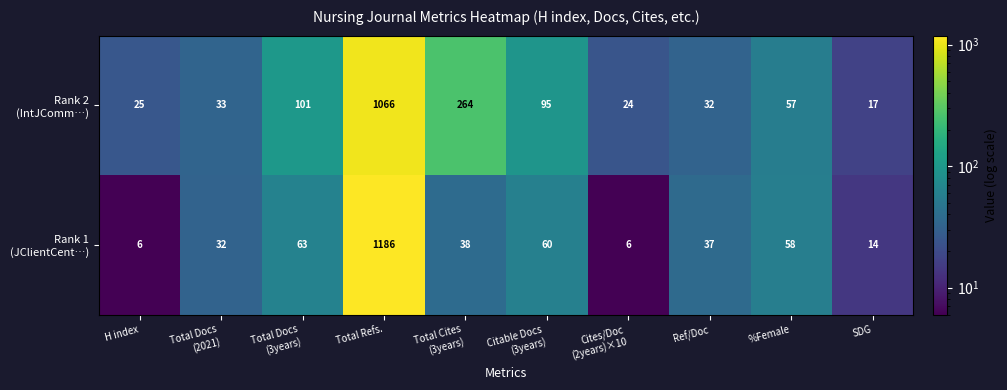

At which category is the sum across all series the highest?

Total Refs.